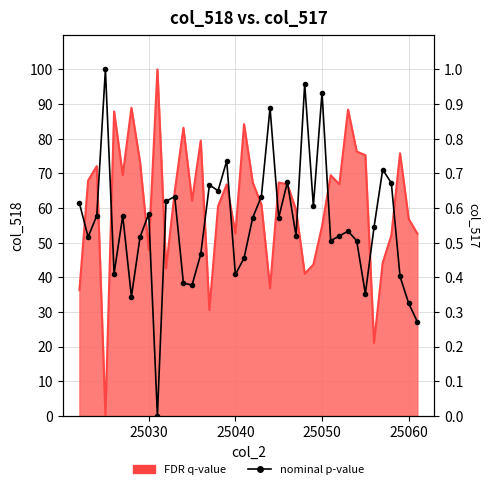

Reading left to right, extract all data points from this chart.

FDR q-value: 36.3	67.9	72.1	0.0	87.9	69.5	88.9	73.2	47.9	100.0	42.6	64.7	83.2	62.1	79.5	30.5	60.5	66.8	52.6	84.2	67.4	61.1	36.8	67.4	66.8	59.5	41.1	43.7	54.7	69.5	66.8	88.4	76.3	75.3	21.1	44.2	52.1	75.8	56.8	52.6
nominal p-value: 0.6	0.5	0.6	1.0	0.4	0.6	0.3	0.5	0.6	0.0	0.6	0.6	0.4	0.4	0.5	0.7	0.7	0.7	0.4	0.5	0.6	0.6	0.9	0.6	0.7	0.5	1.0	0.6	0.9	0.5	0.5	0.5	0.5	0.4	0.5	0.7	0.7	0.4	0.3	0.3